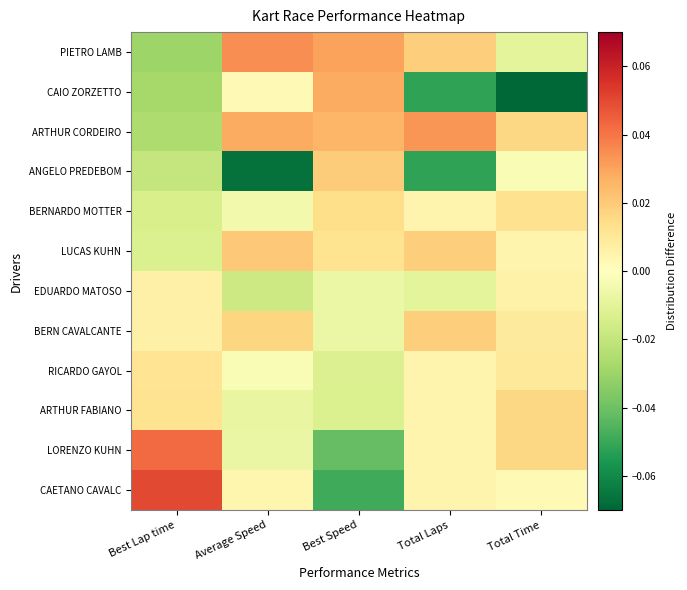

Which series changed the most between Total Laps and Total Time?

ANGELO PREDEBOM